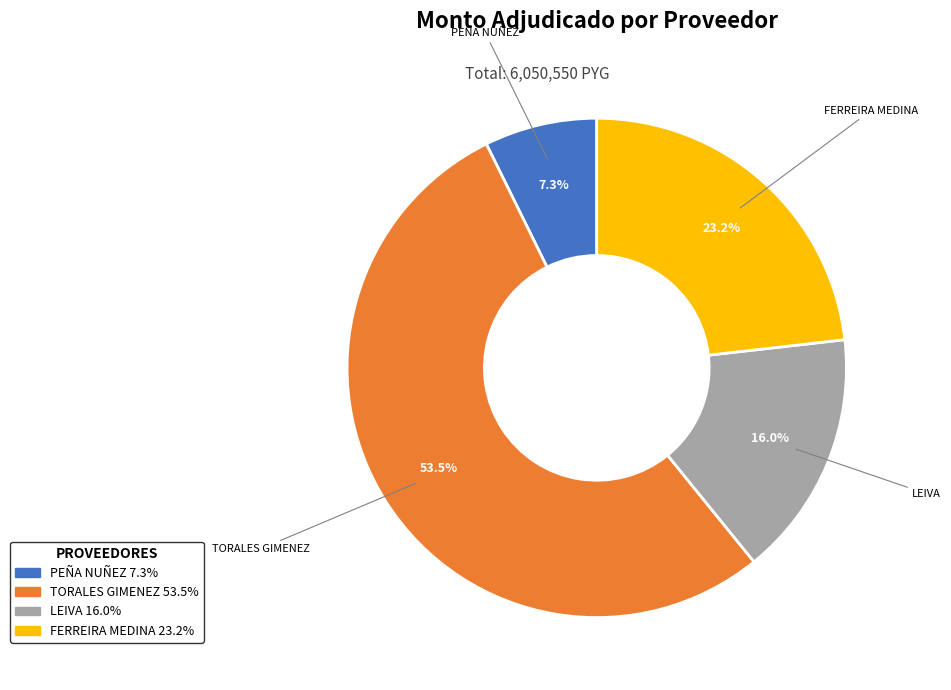

Does any single category account for the majority?

Yes